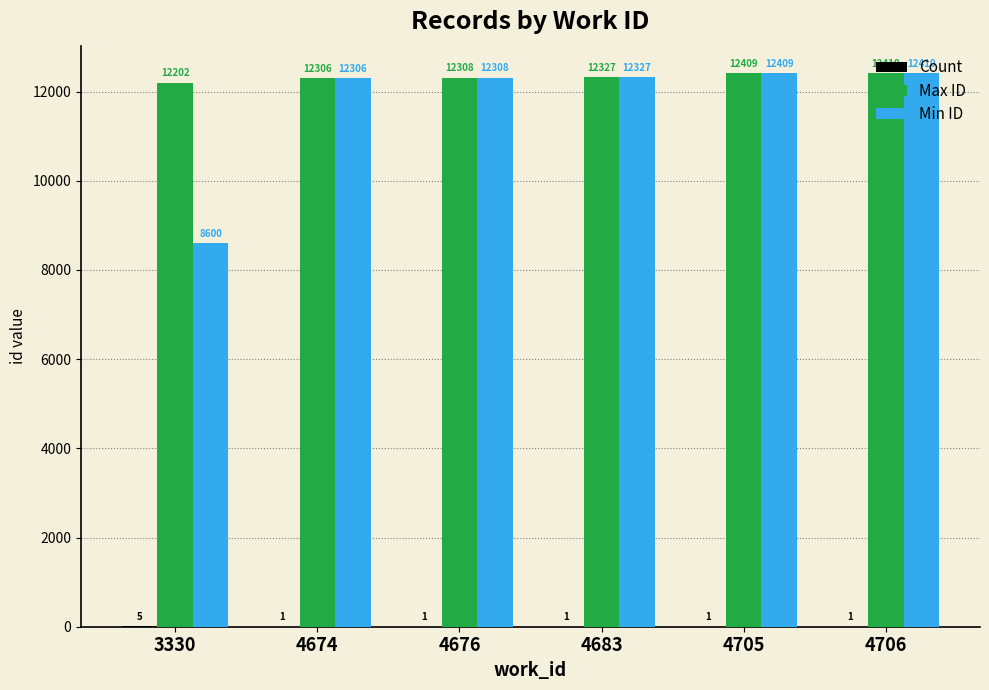

What is the sum of the Max ID values at 4676 and 4705?

24717